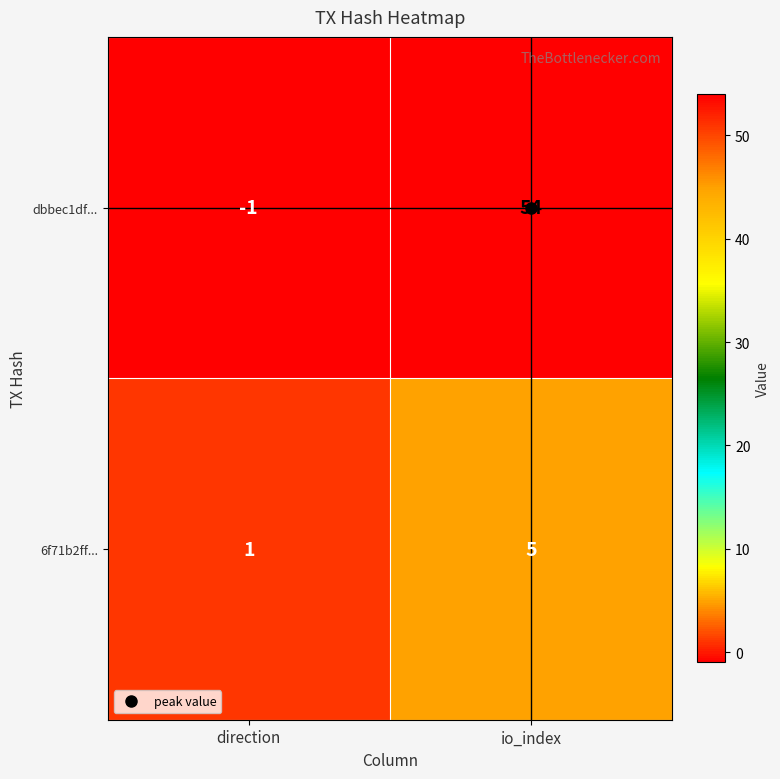

True or false: 6f71b2ff... has a value of 5 at io_index.

True